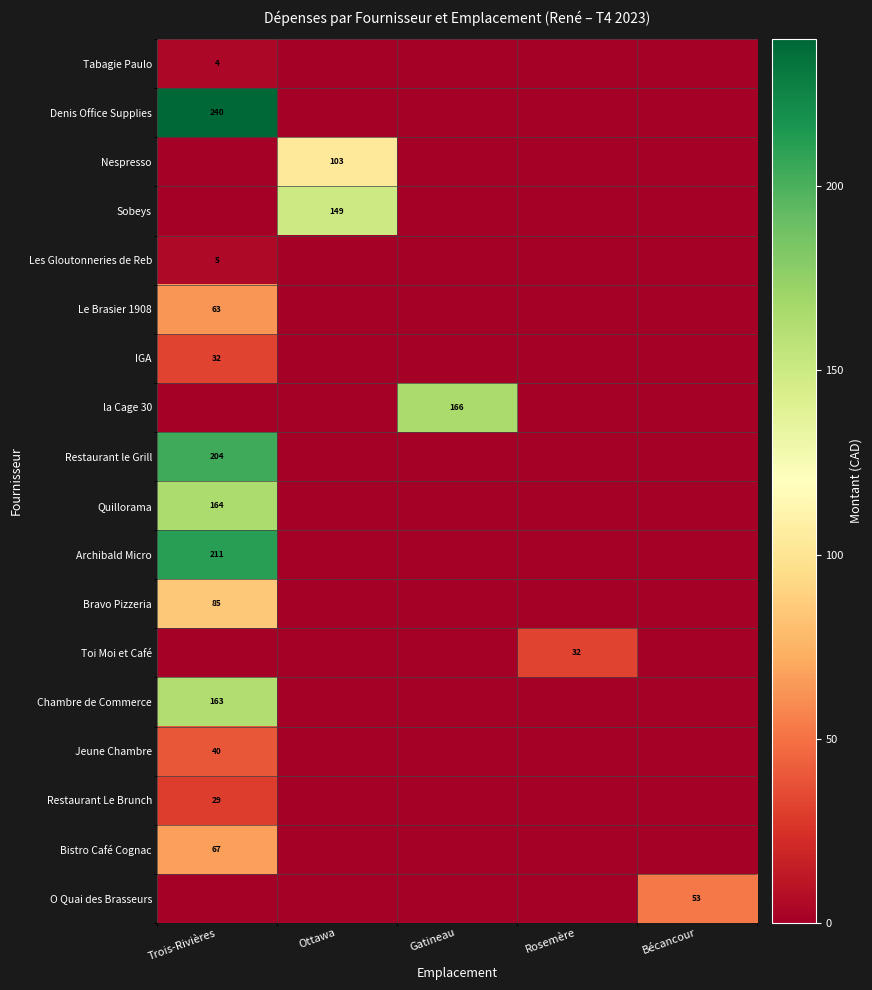

At which category is the sum across all series the highest?

Trois-Rivières